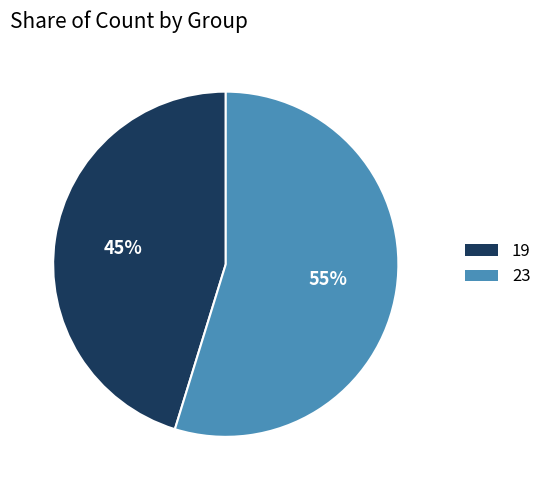

How many segments does this pie chart have?

2